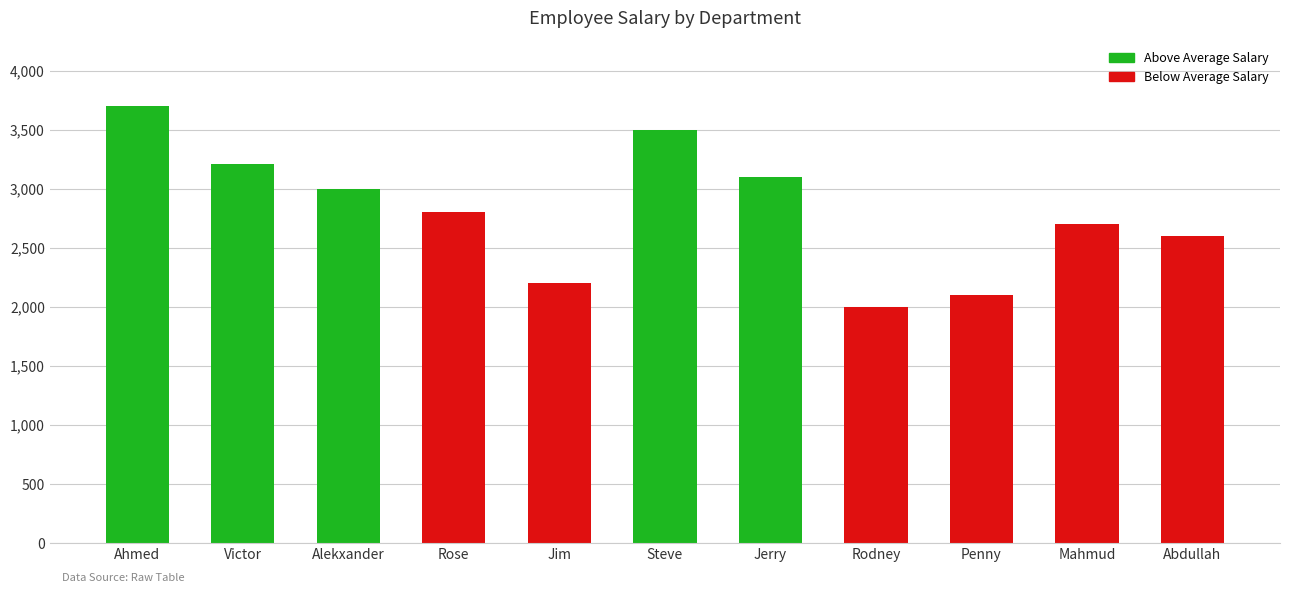

What is the difference between the second highest and second lowest values?

1400